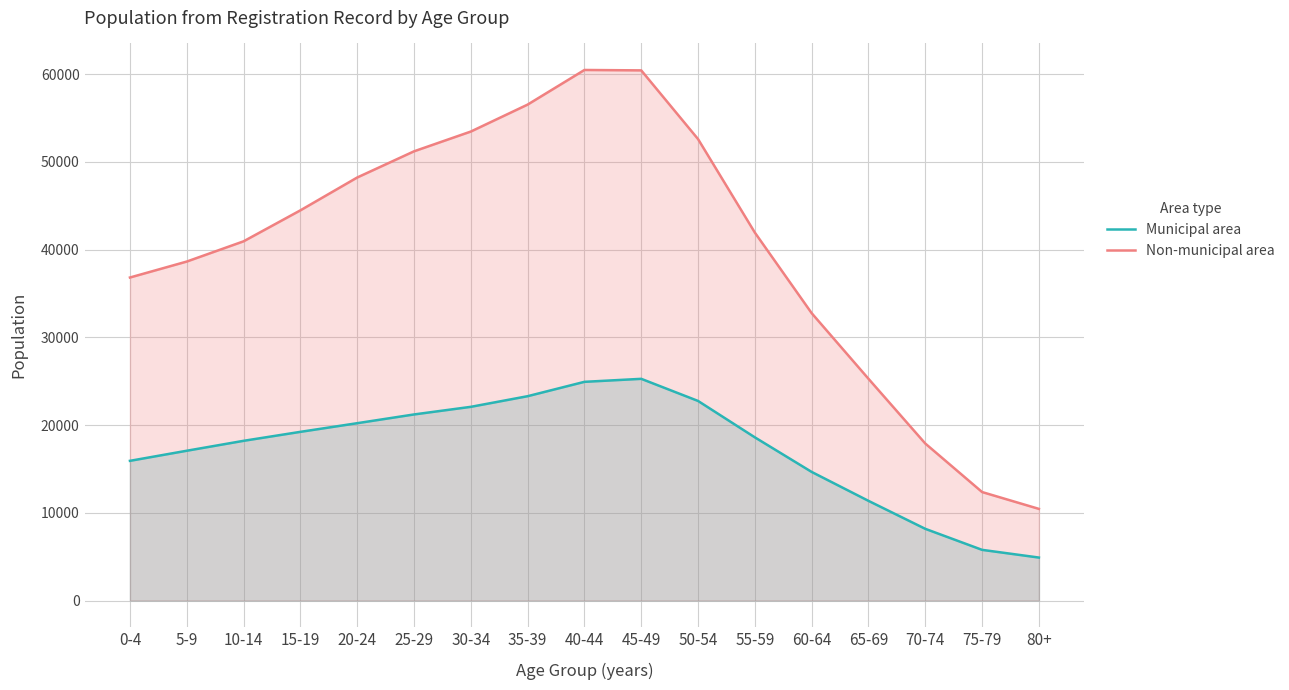

Is it true that Municipal area equals 20208.9 at 20-24?

True